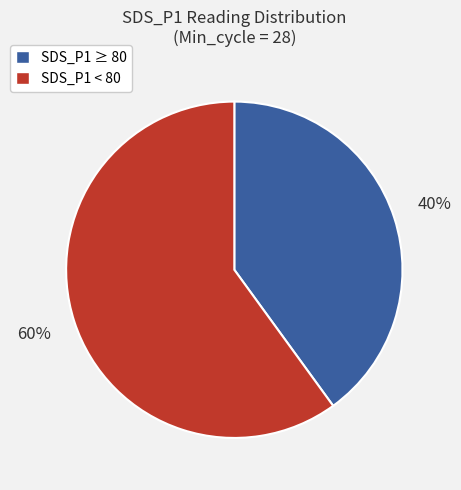

Is there a majority slice in this chart?

Yes